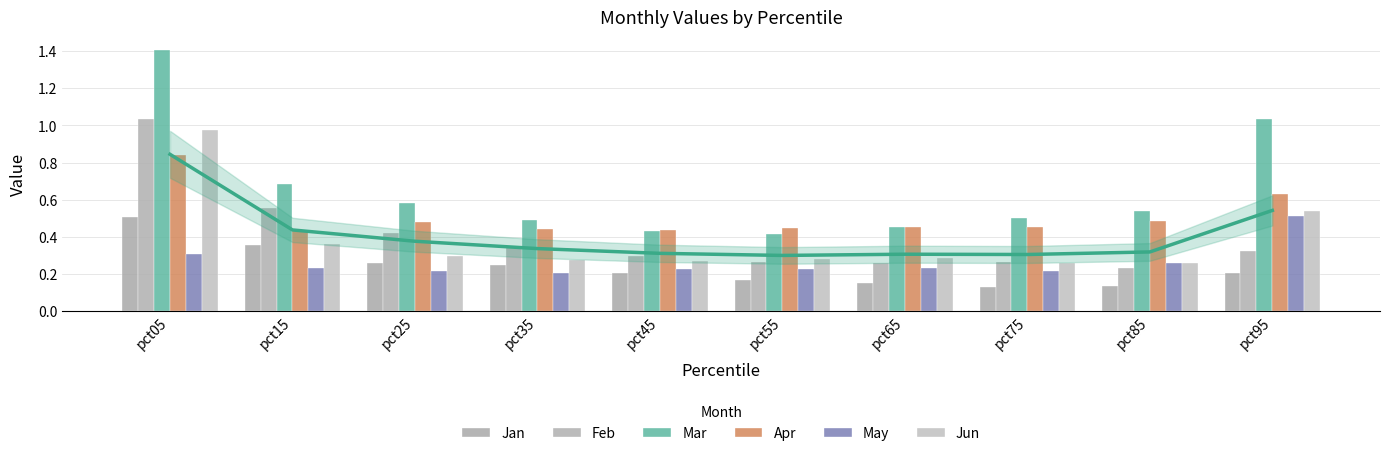

Between pct35 and pct65, which series saw the biggest shift?

Jan